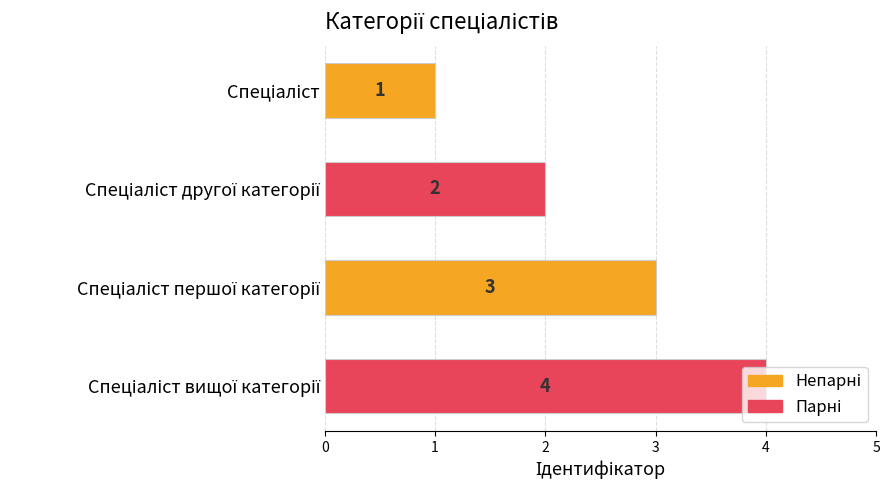

Count the values in the range 2 to 4.

3